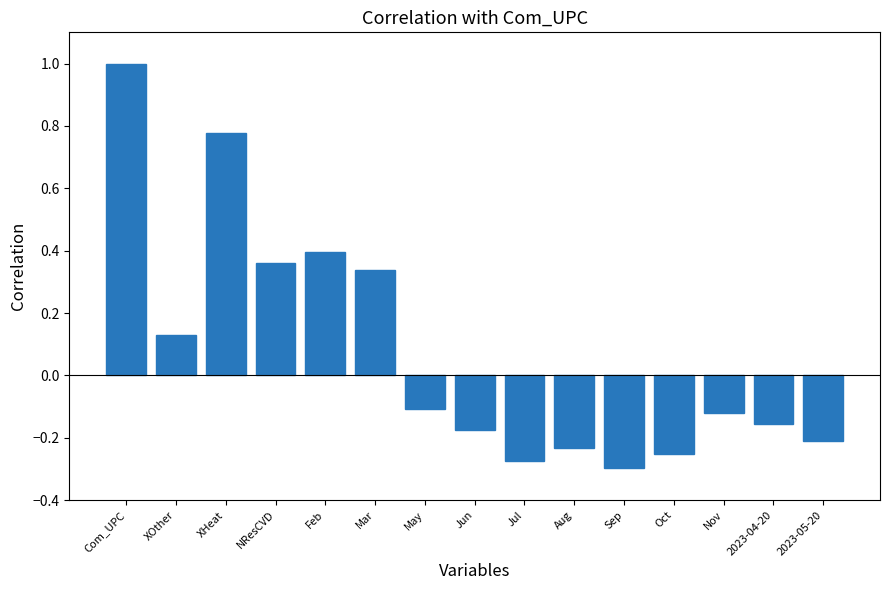

What is the difference between the second highest and second lowest values?

1.1